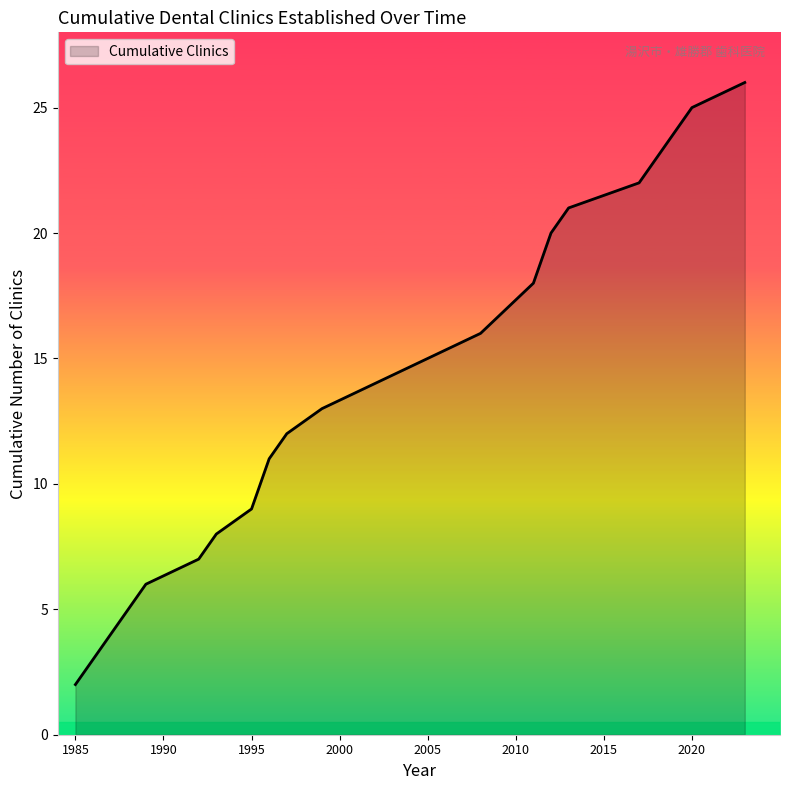

What is the minimum value shown in the chart?

2